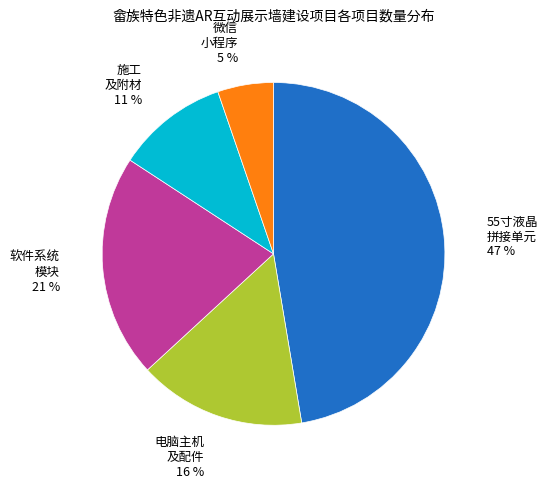

To the nearest percent, what is the difference between the largest and smallest slice percentages?

42%